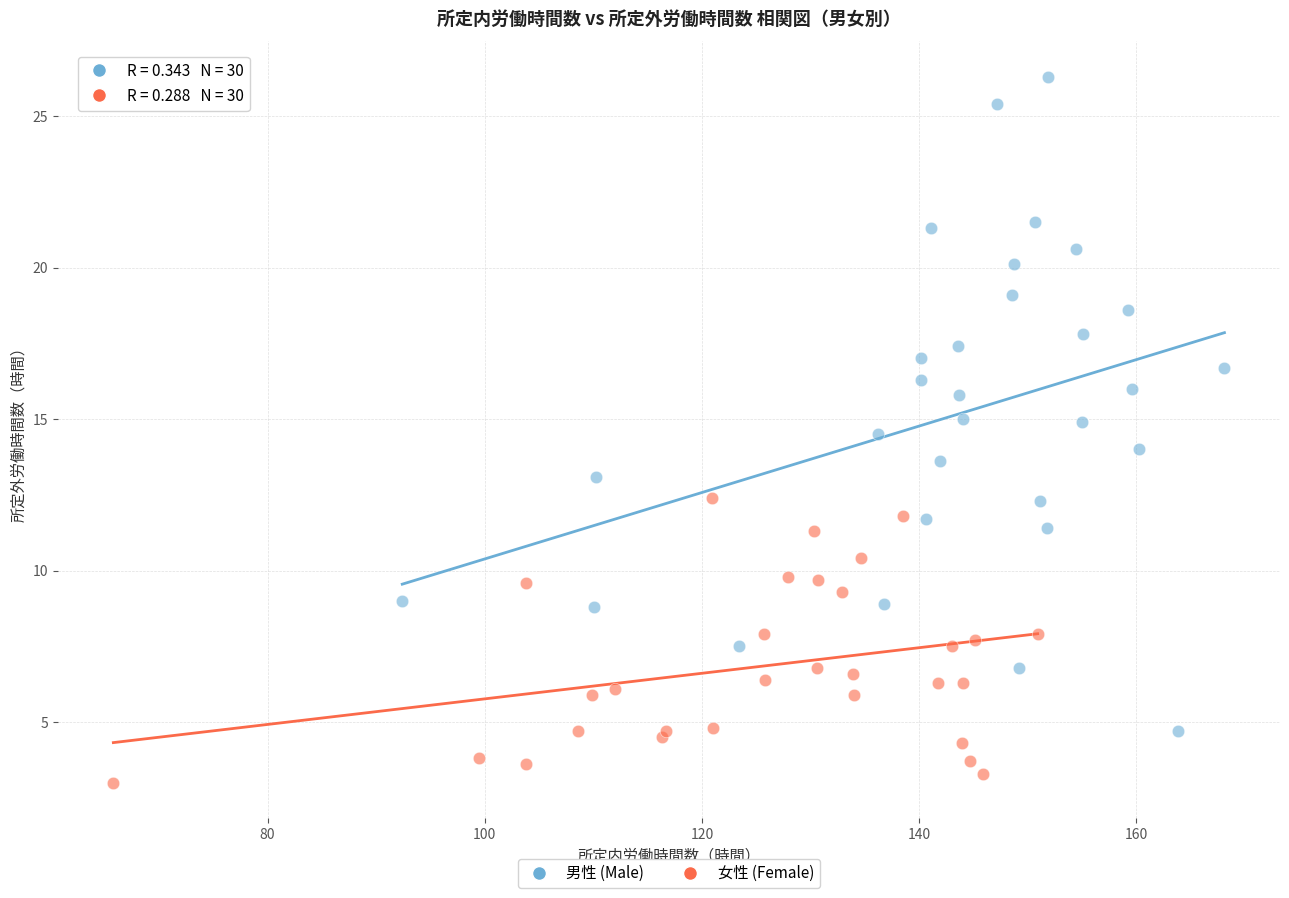

Which series contains the highest Y value?

男性 (Male)